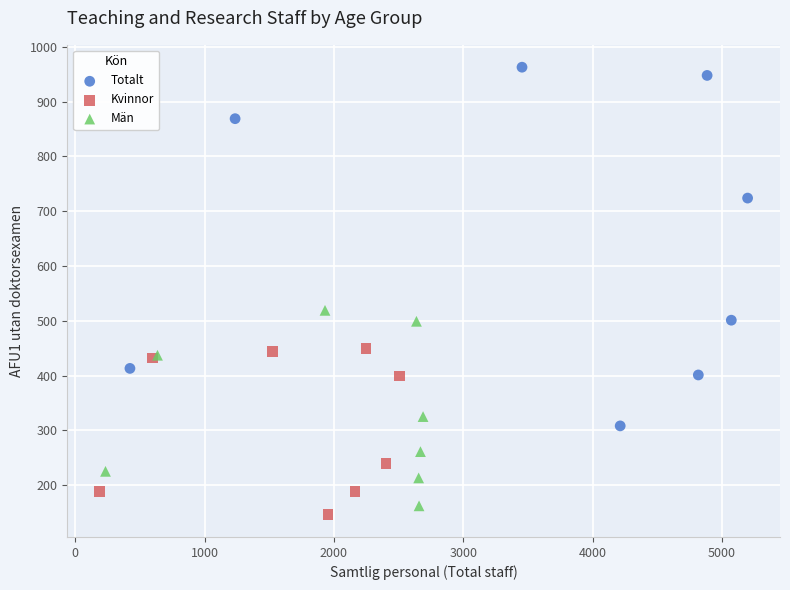

Which series has the widest spread of Y values?

Totalt